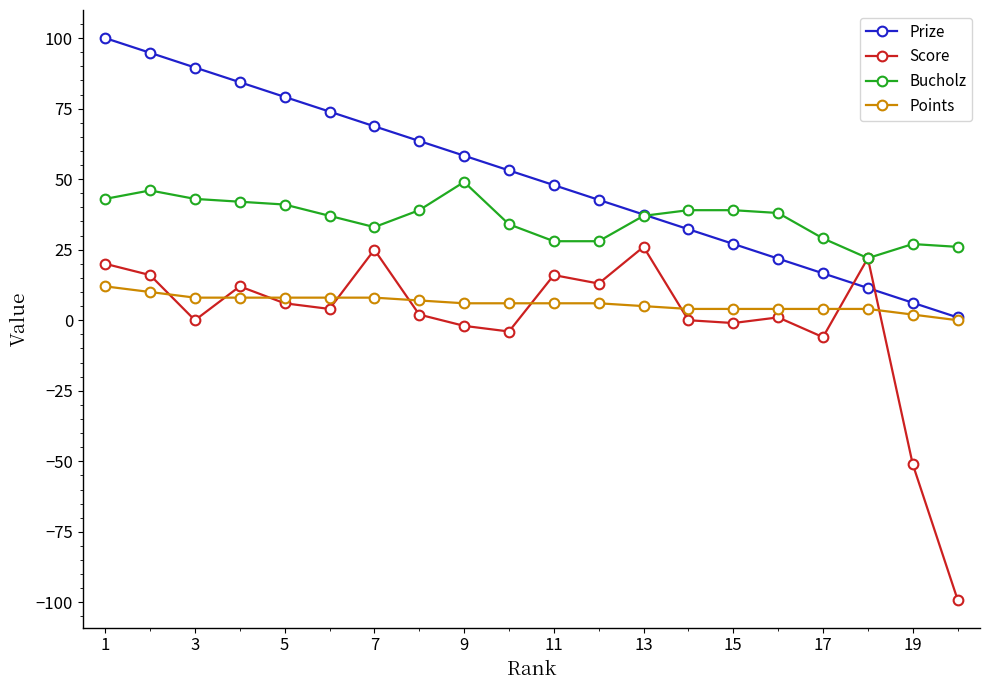

True or false: Prize has more than 2 points higher than both neighbors.

False